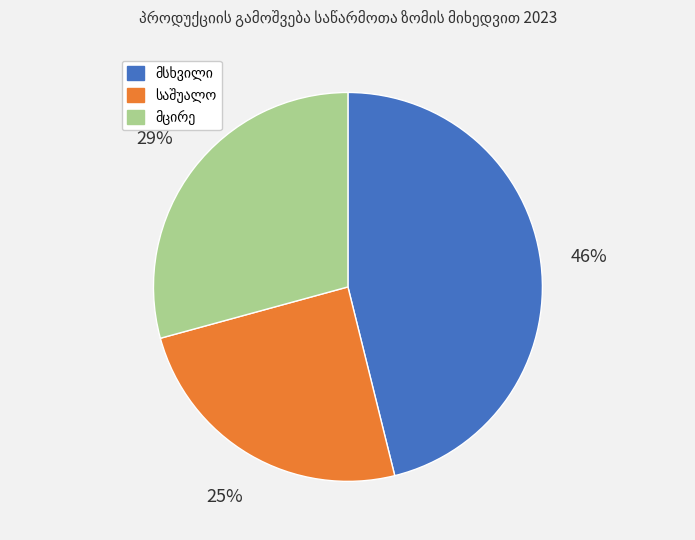

To the nearest percent, what is the average slice percentage?

33%